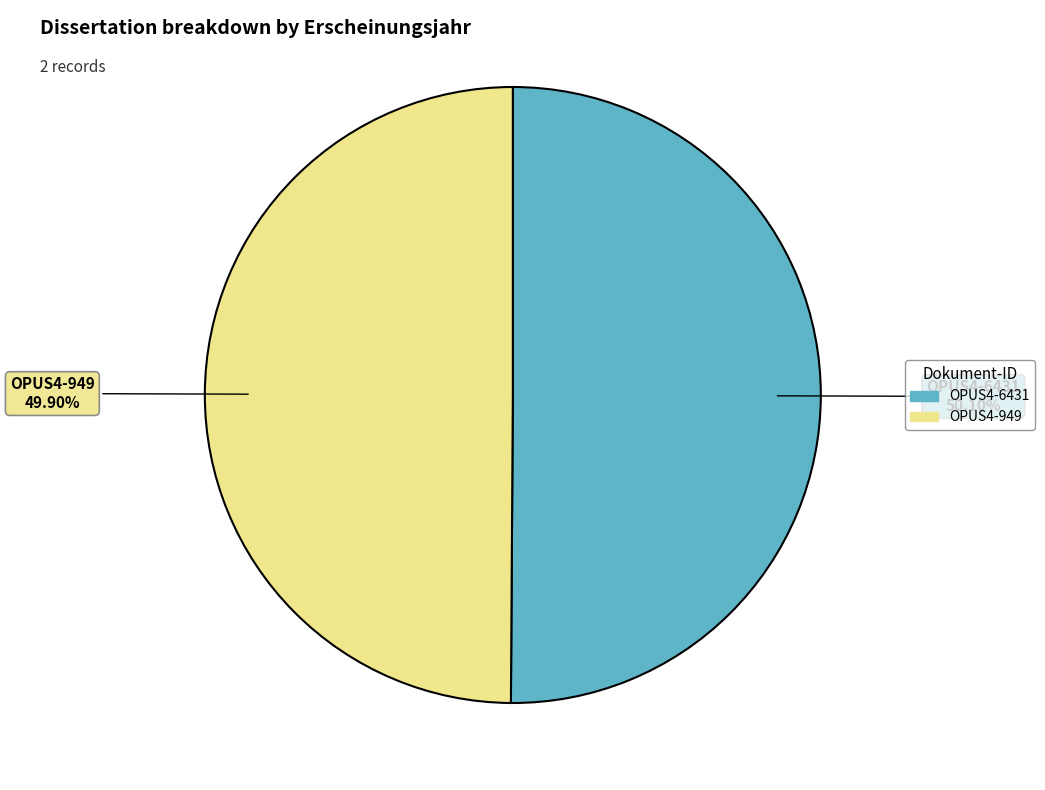

The OPUS4-949 slice represents 50% of the pie. True or false?

True